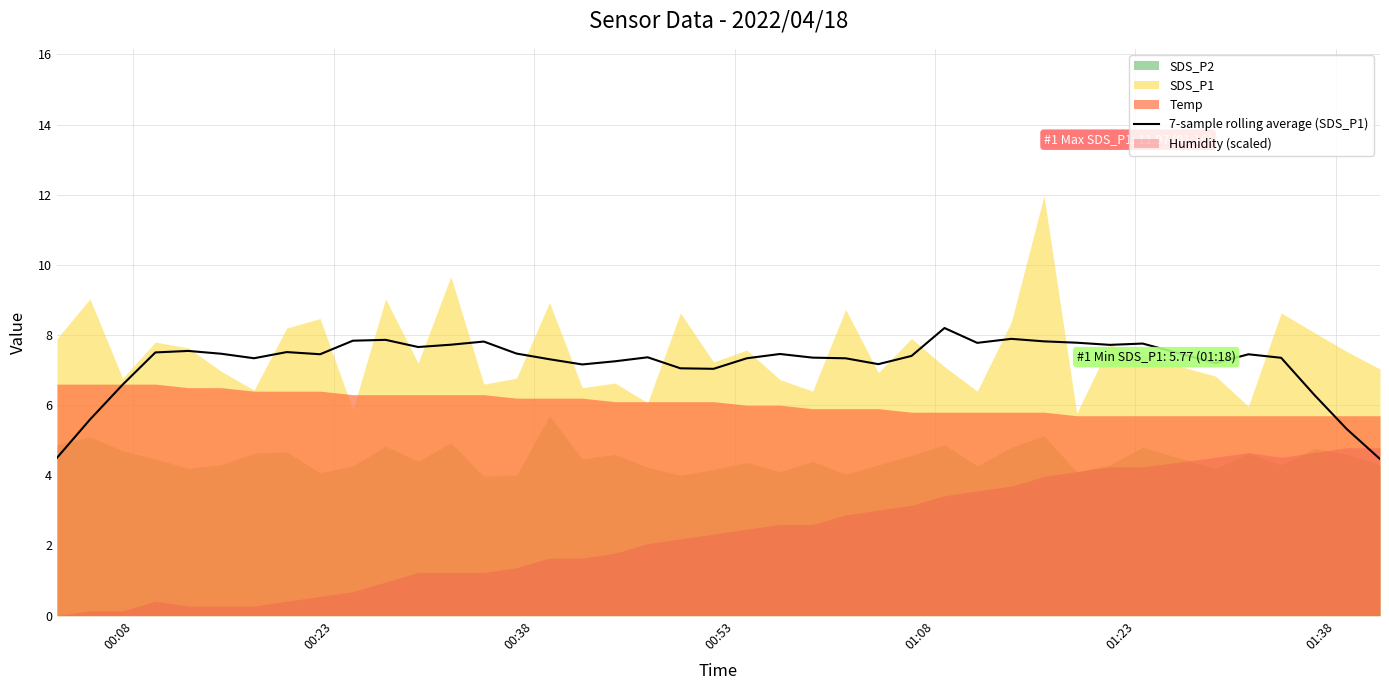

How many values are below 7?

6